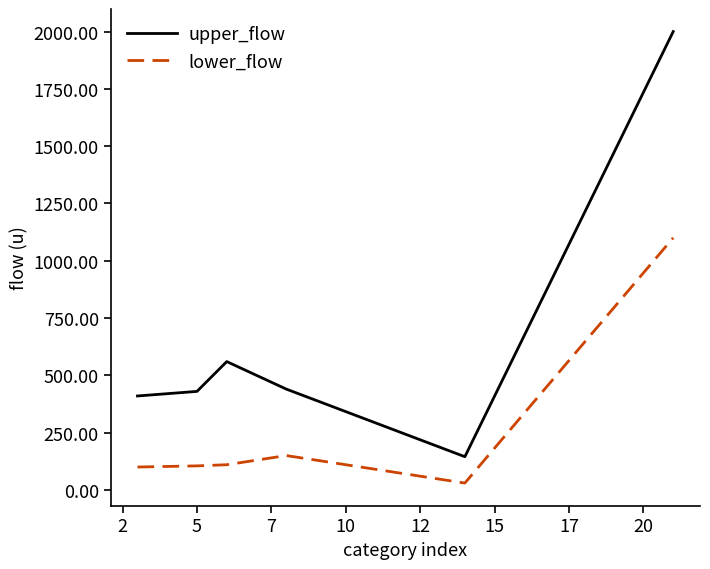

True or false: lower_flow has more than 2 interior local peaks.

False